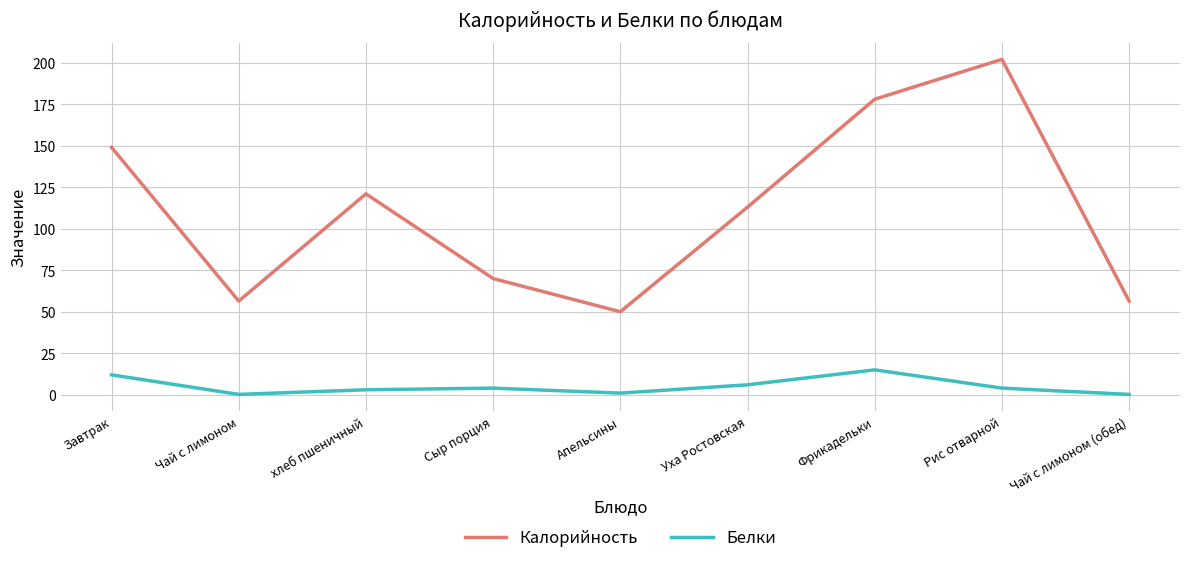

How many distinct data groups are displayed?

2